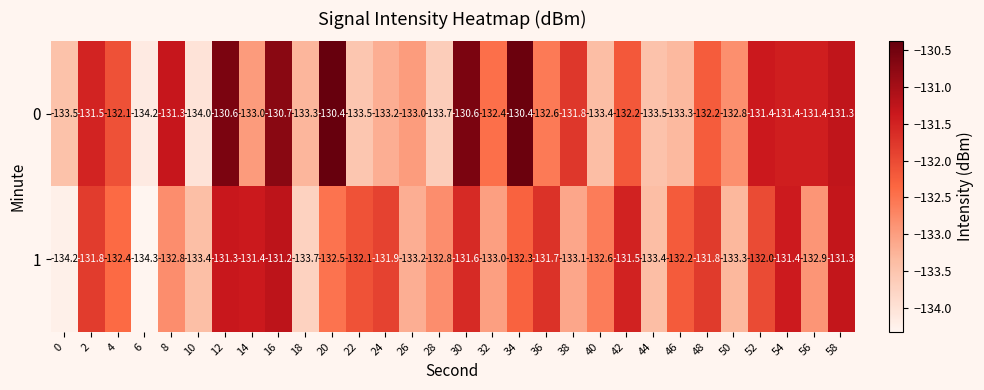

What is the average value of the 0 series?

-132.3